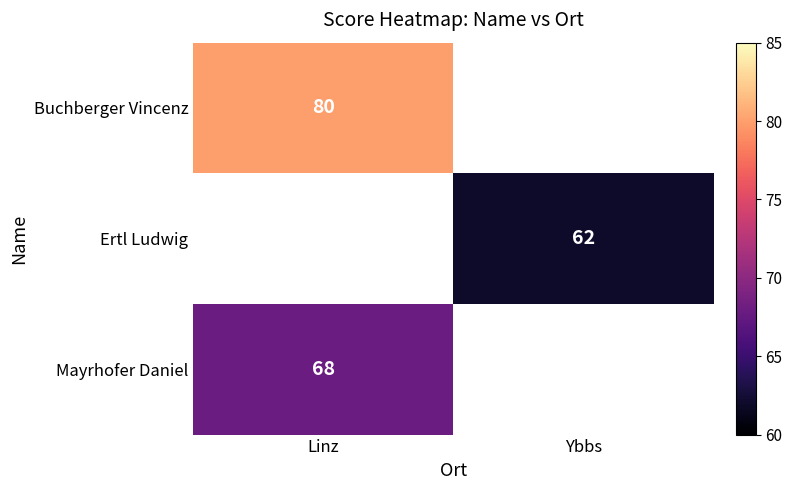

Is it true that Ertl Ludwig equals 39 at Ybbs?

False